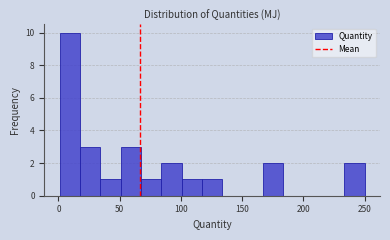

Read against the x-axis, roughly where is the centre of the tallest bar?

10